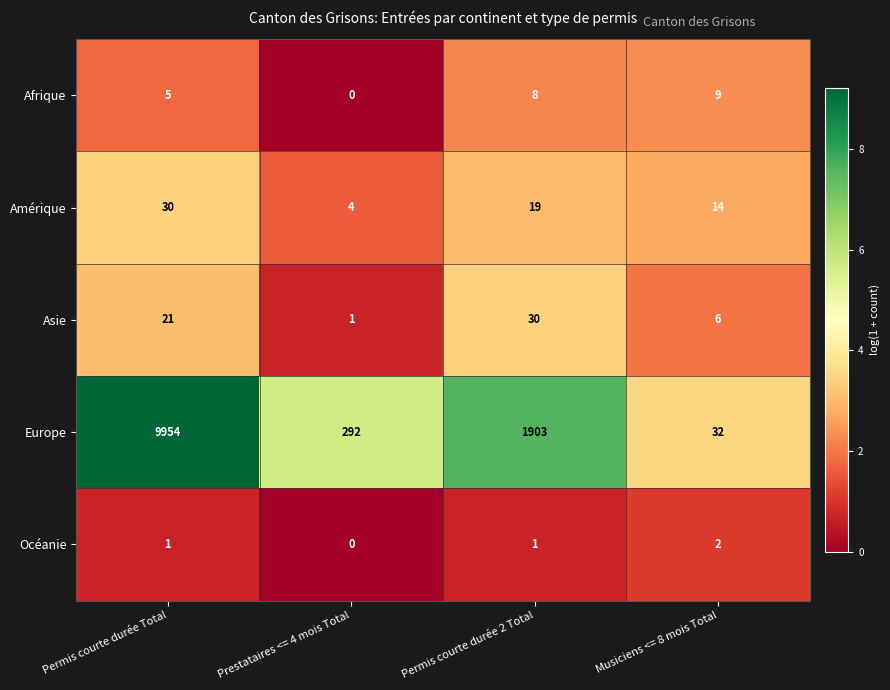

How many categories are shown in the chart?

4